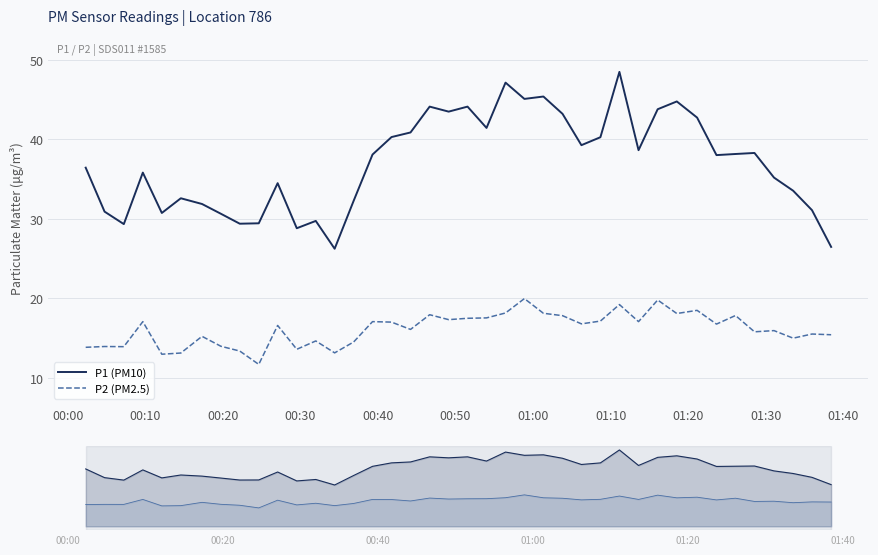

What is the difference between the second highest and second lowest values in the P1 (PM10) series?

20.7